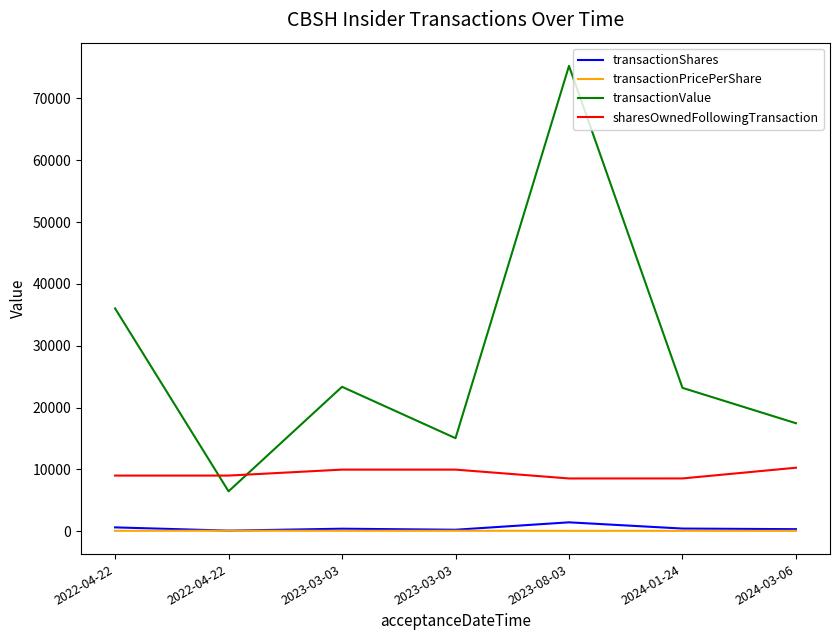

At how many categories does at least one series exceed 27598?

2